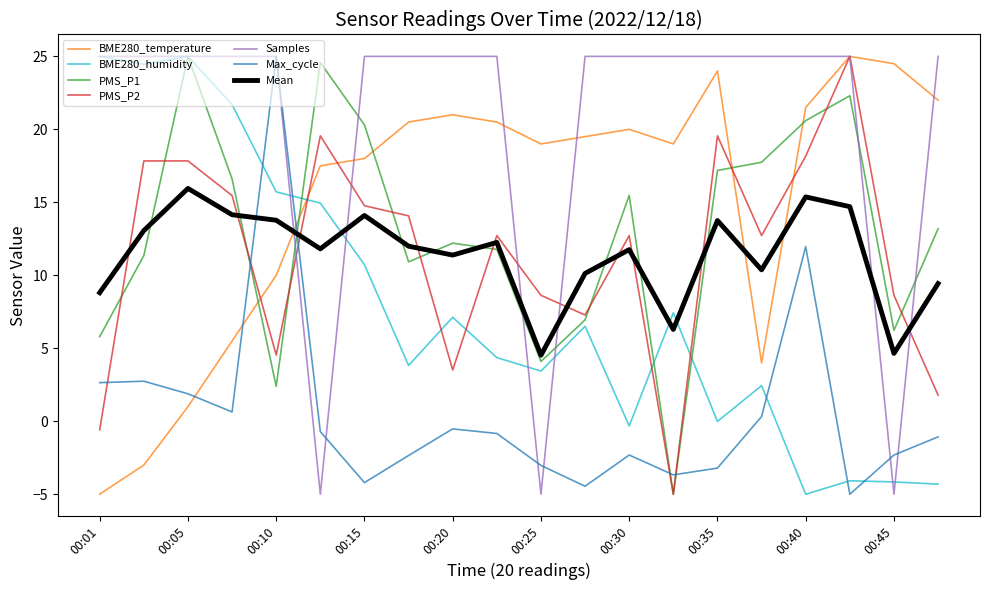

True or false: Mean and BME280_humidity intersect in this chart.

True